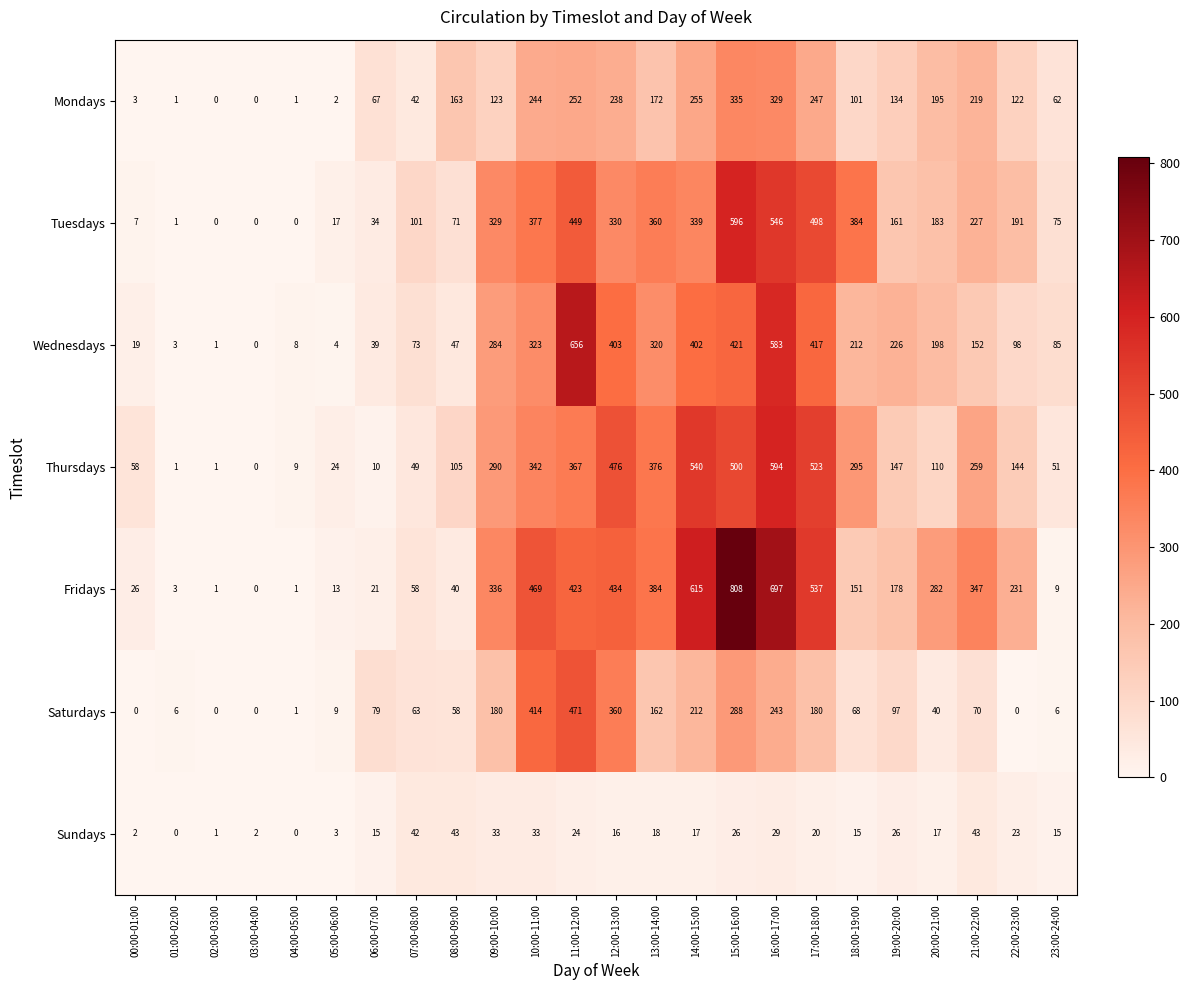

What is the sum of all Fridays values?

6064